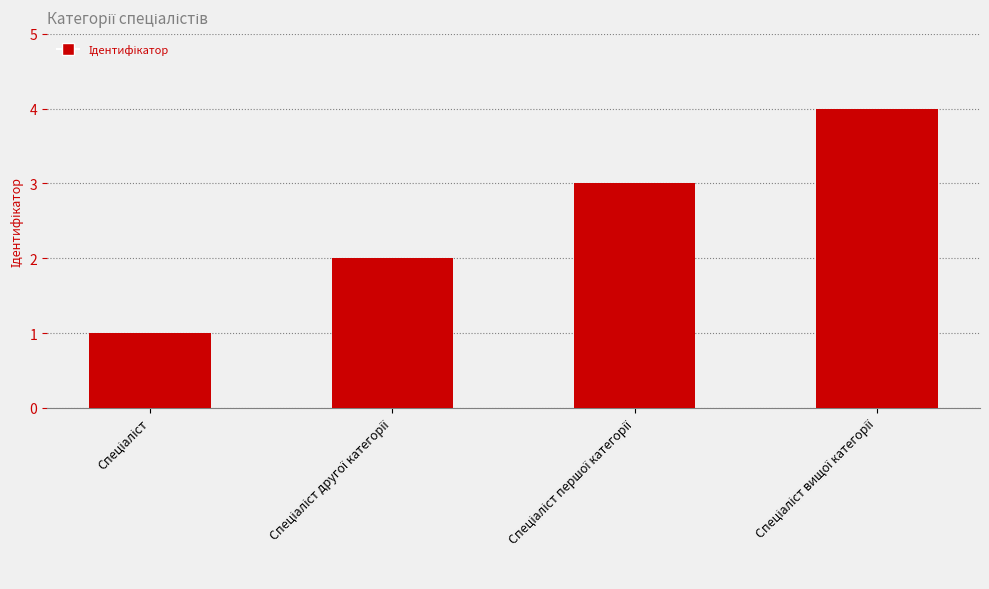

What is the sum of all values?

10